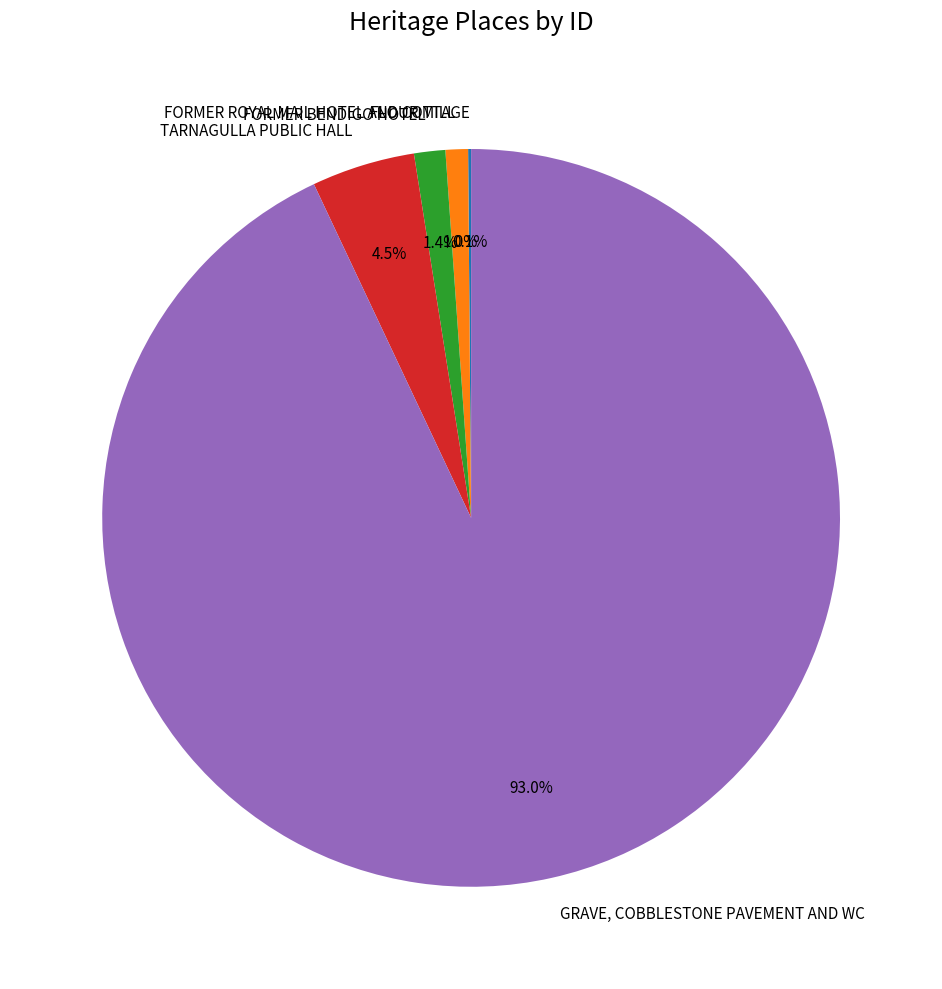

What portion of the pie excludes TARNAGULLA PUBLIC HALL?

95.5%